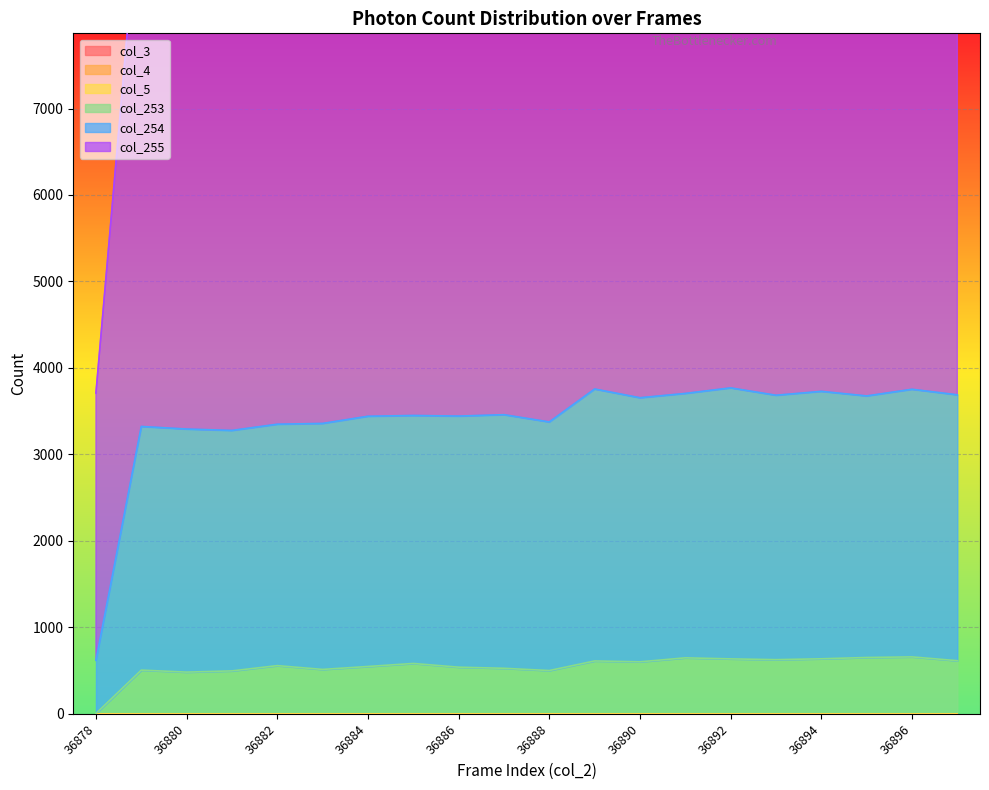

Reading right to left, transcribe all the data shown in this chart.

col_253: 614	658	651	636	626	635	647	601	611	500	526	539	582	547	513	557	496	482	505	3
col_254: 3689	3753	3676	3729	3684	3769	3705	3655	3756	3375	3459	3443	3450	3441	3358	3349	3277	3293	3323	618
col_255: 10310	10405	10313	10407	10404	10218	10332	10169	10599	9758	9902	9878	9998	9812	9620	9688	9522	9578	9749	3709